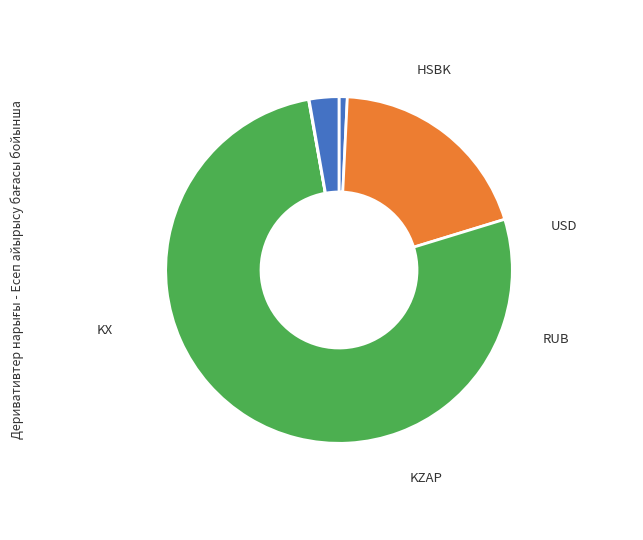

Which slice is the largest?

KZAP